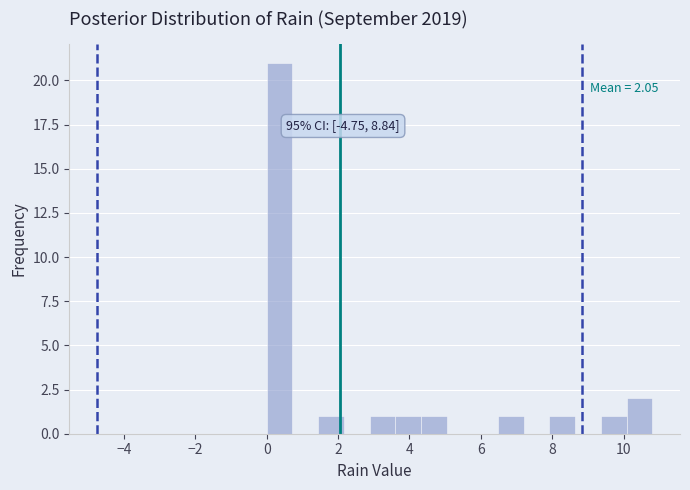

Read against the x-axis, roughly where is the centre of the tallest bar?

0.4